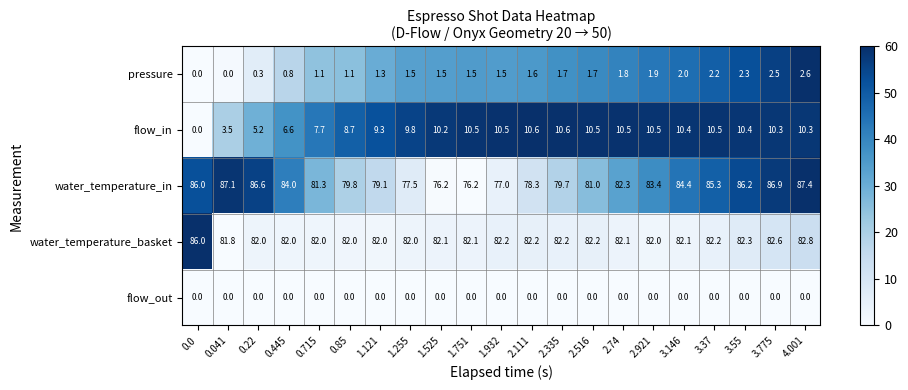

Which series has the largest range (max minus min)?

water_temperature_in